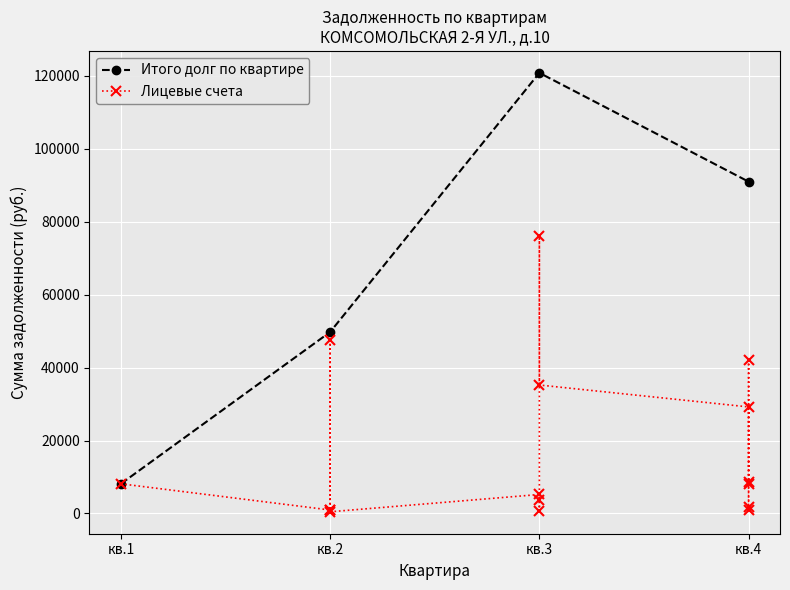

Rank the categories by value from highest to lowest.

кв.3, кв.4, кв.2, кв.1